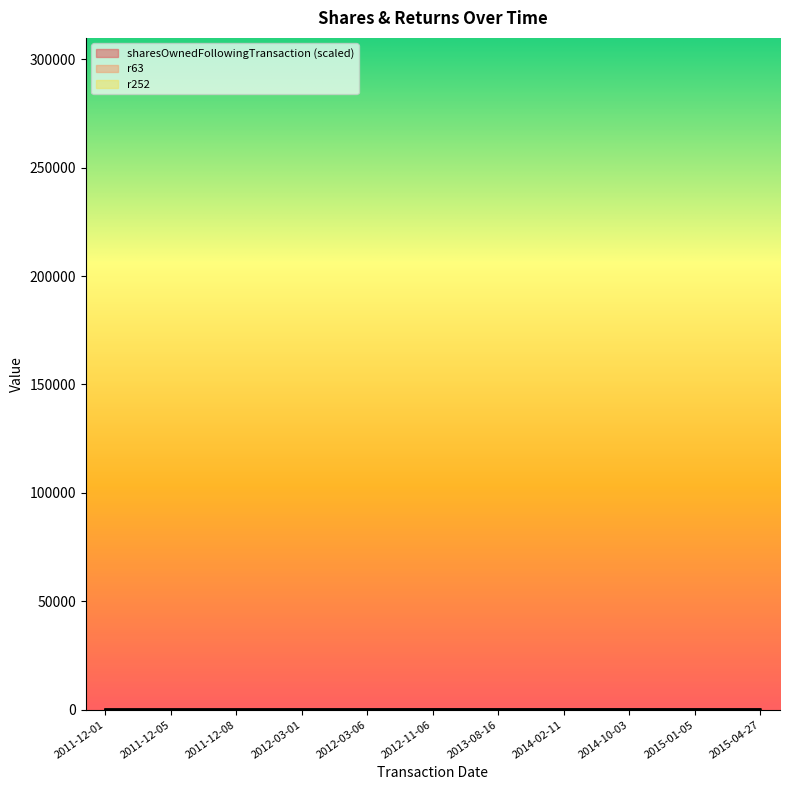

True or false: r252 has a value of 32.0 at 2014-10-03.

True